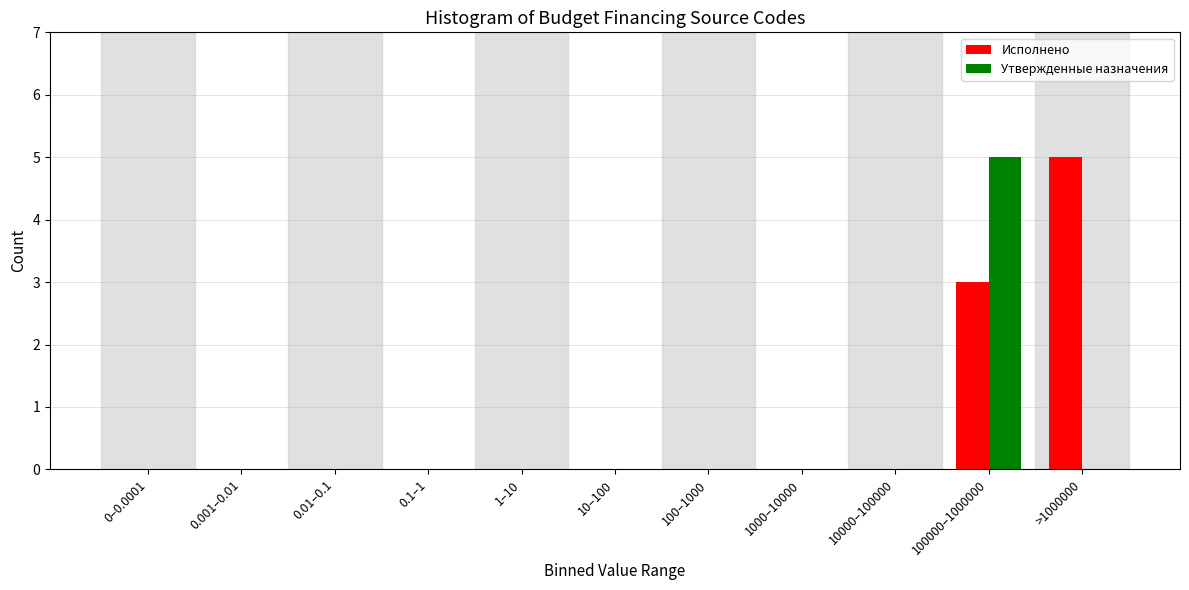

Reading right to left, list all the values displayed in this chart.

Исполнено: >1000000=5	100000–1000000=3	10000–100000=0	1000–10000=0	100–1000=0	10–100=0	1–10=0	0.1–1=0	0.01–0.1=0	0.001–0.01=0	0–0.0001=0
Утвержденные назначения: >1000000=0	100000–1000000=5	10000–100000=0	1000–10000=0	100–1000=0	10–100=0	1–10=0	0.1–1=0	0.01–0.1=0	0.001–0.01=0	0–0.0001=0